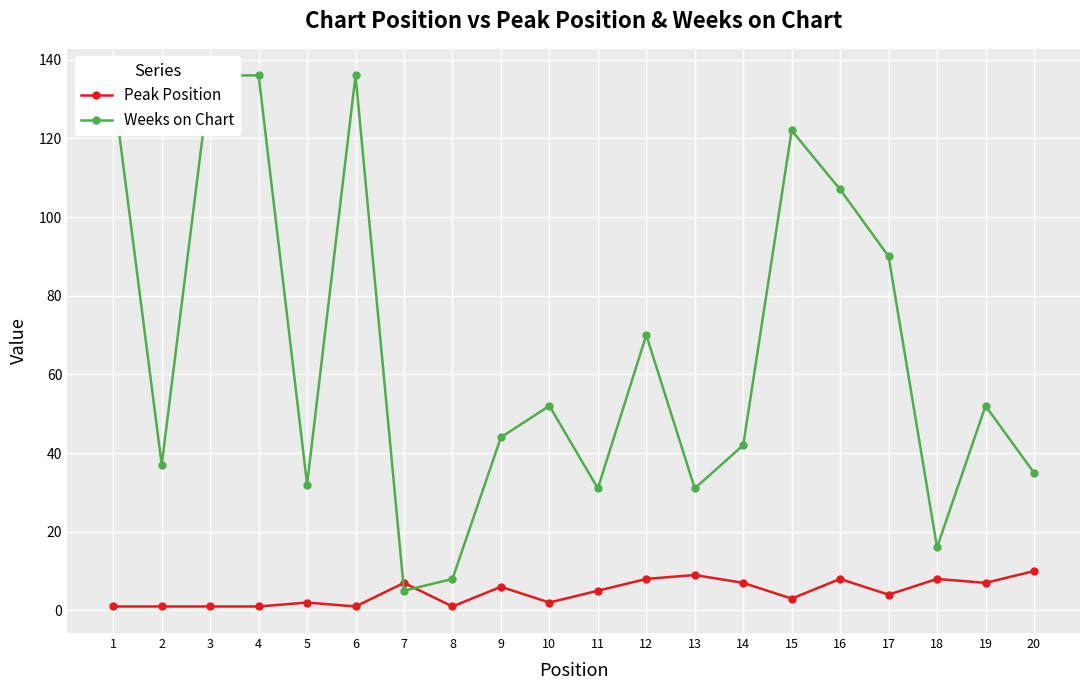

Which series has the largest range (max minus min)?

Weeks on Chart